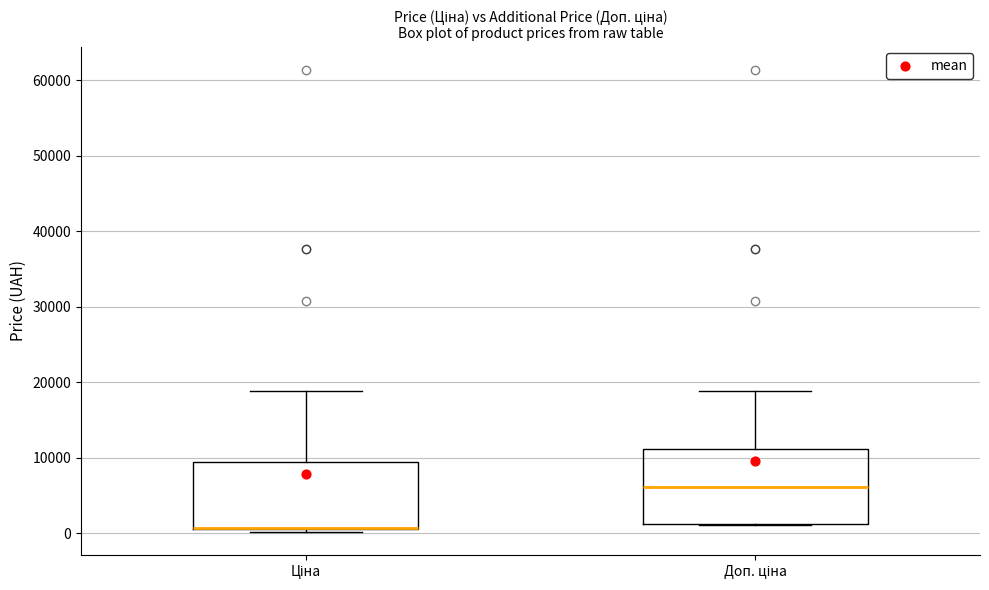

Comparing the boxes themselves (not the whiskers), which one is the tallest?

Доп. ціна